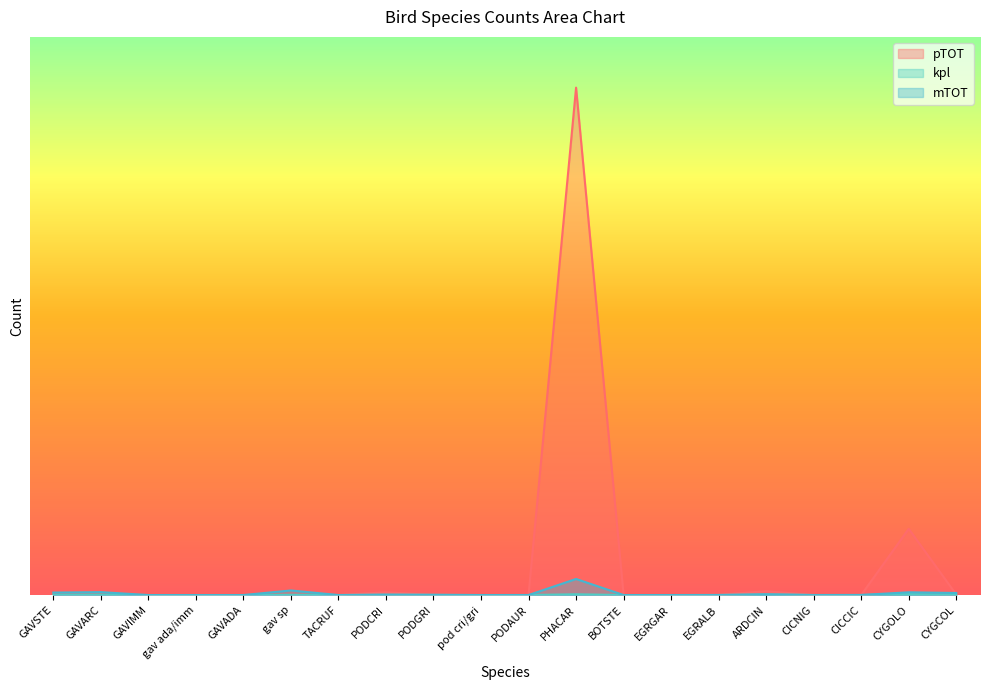

What is the difference between the maximum and minimum values in the kpl series?

0.2